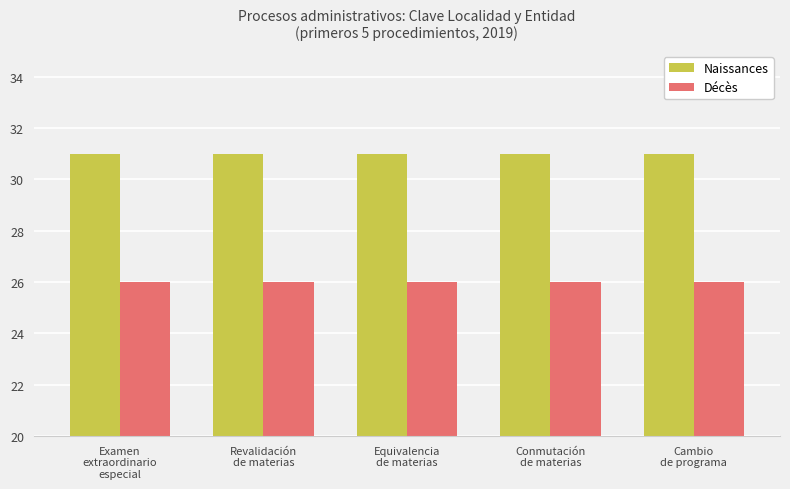

How many bars are there in each group?

2